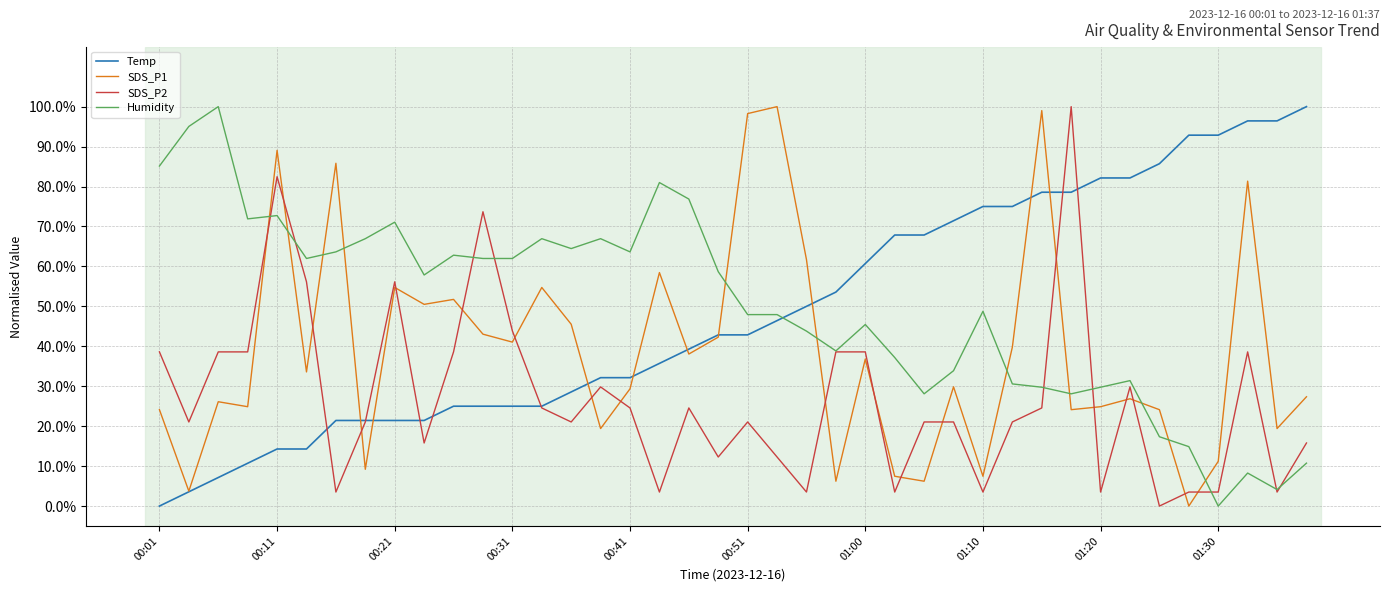

What are all the series names shown in the legend?

Temp, SDS_P1, SDS_P2, Humidity